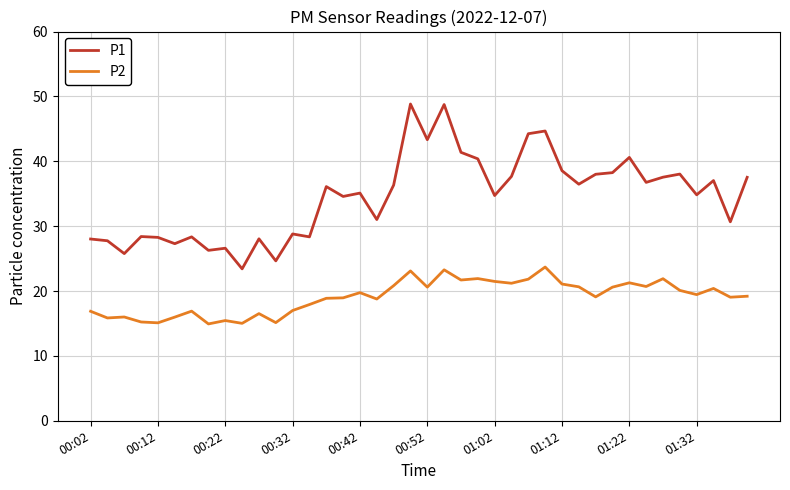

At how many categories does at least one series exceed 46?

2